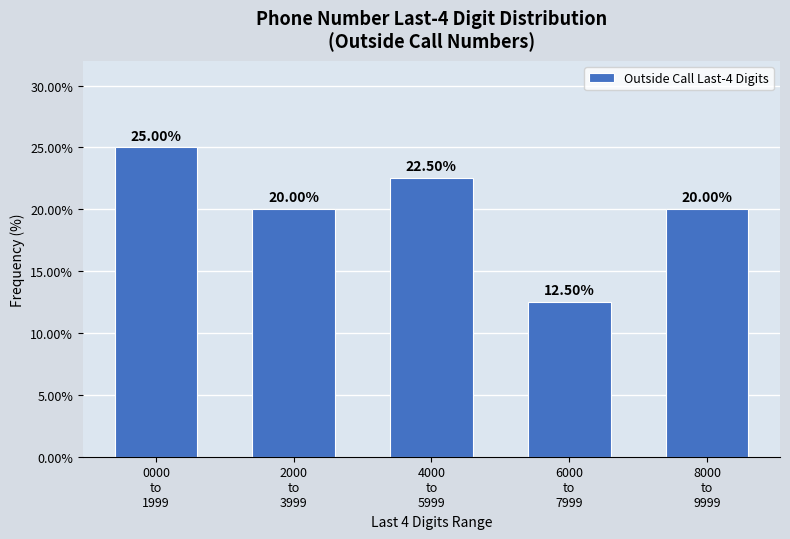

What is the difference between the second highest and minimum values?

10.0